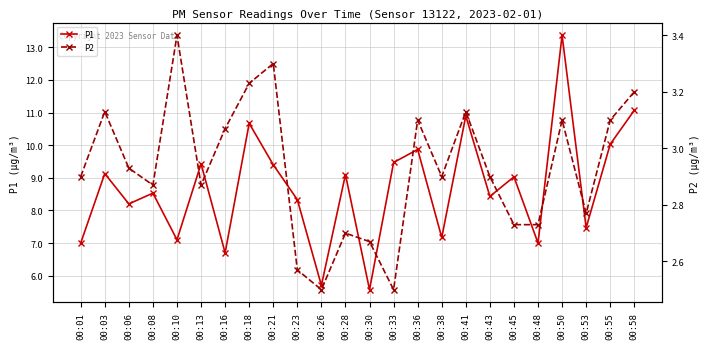

At which category does the chart reach its minimum across all series?

00:26